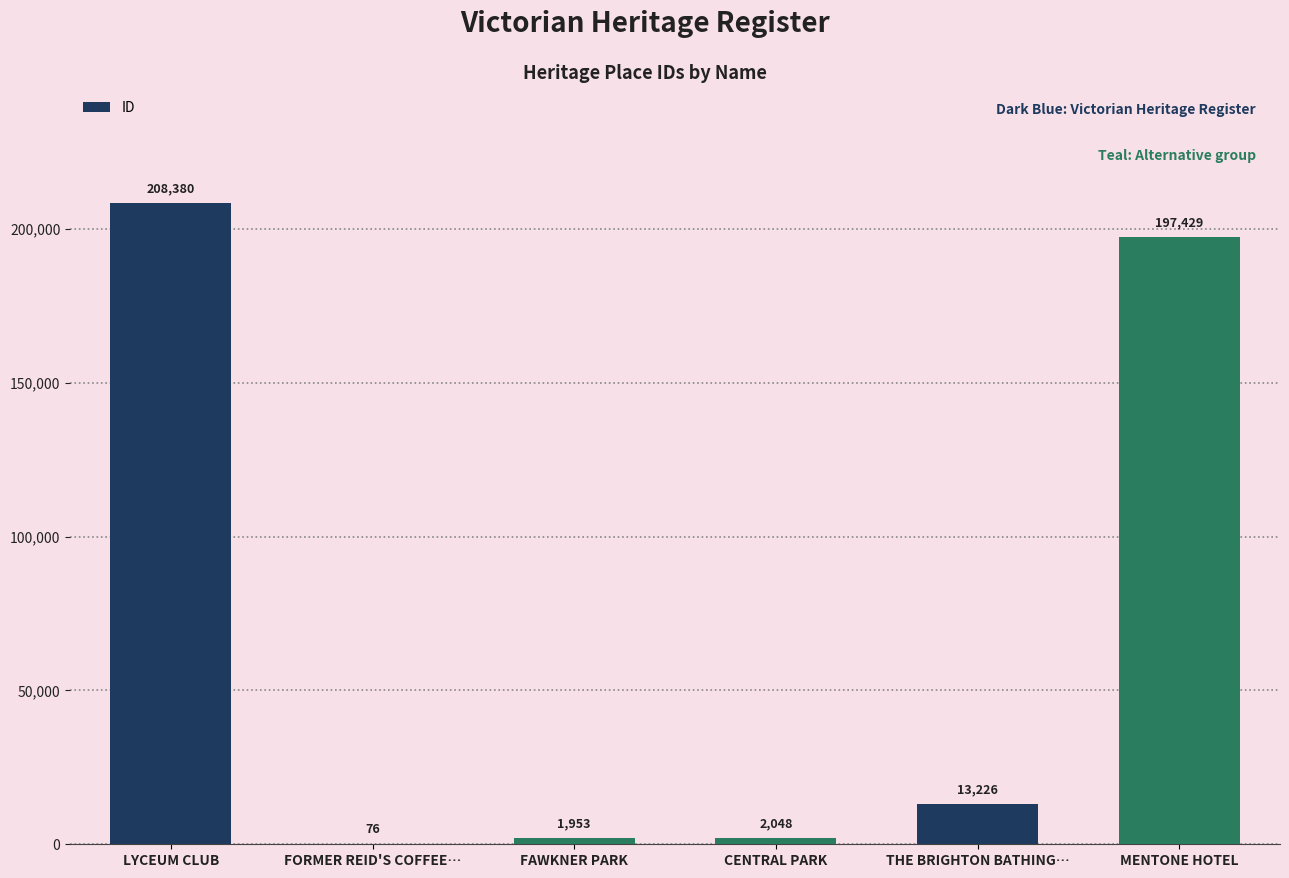

Is it true that the value at THE BRIGHTON BATHING… is 13226?

True